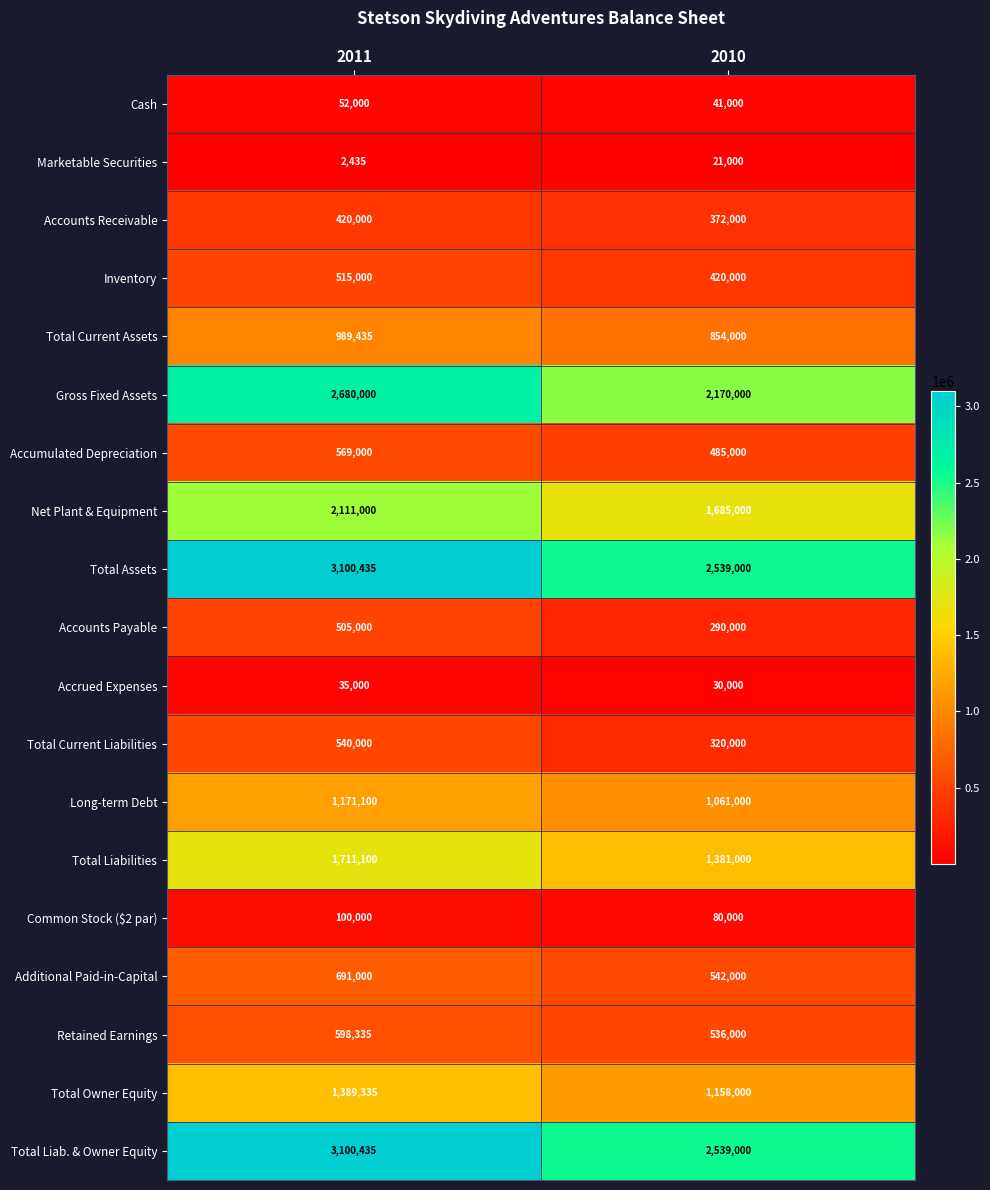

What is the difference between the highest and lowest values at 2010?

2518000